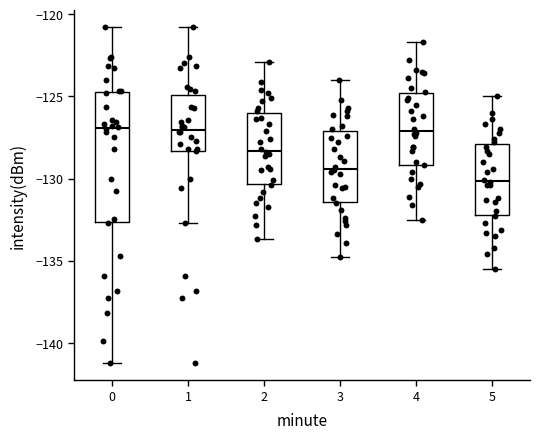

Reading left to right, read every box against the y-axis: the position of its median line, the range the box covers, and the ends of its whiskers. The values are not printed on the chart, so give them approximately, as read against the axis.

0: median -127.0, box -132.5 to -124.5, whiskers -141.0 to -120.5
1: median -127.0, box -128.5 to -125.0, whiskers -132.5 to -120.5
2: median -128.5, box -130.5 to -126.0, whiskers -133.5 to -123.0
3: median -129.5, box -131.5 to -127.0, whiskers -135.0 to -124.0
4: median -127.0, box -129.0 to -125.0, whiskers -132.5 to -121.5
5: median -130.0, box -132.0 to -128.0, whiskers -135.5 to -125.0